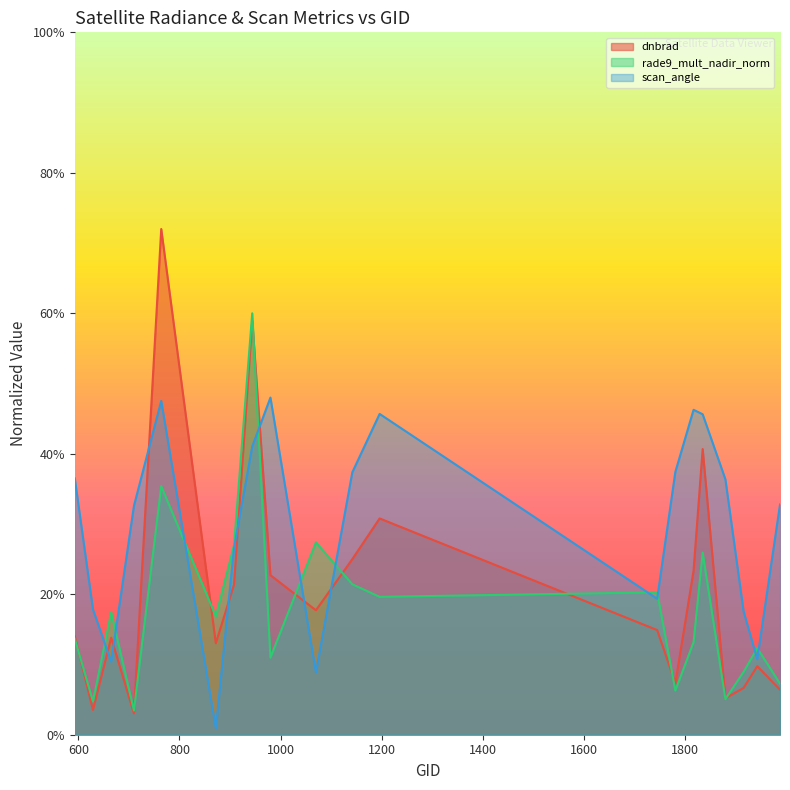

After their last crossing, which series has the higher values: rade9_mult_nadir_norm or scan_angle?

scan_angle